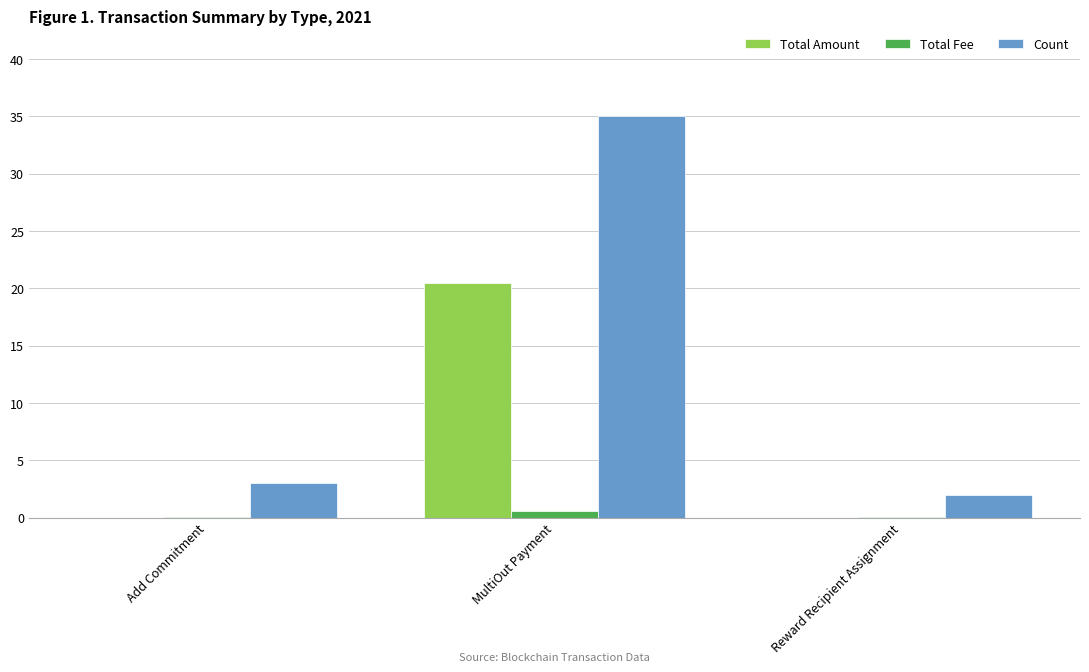

Which series has the largest total across all categories?

Count